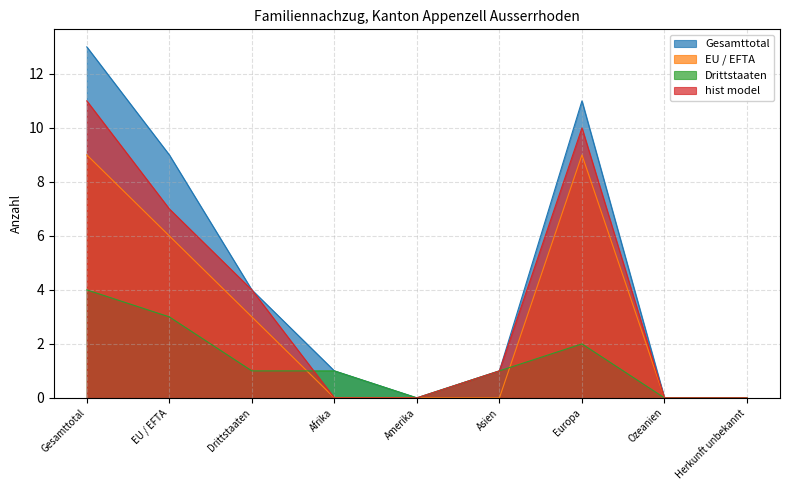

Reading right to left, extract all data points from this chart.

Gesamttotal: Herkunft unbekannt=0	Ozeanien=0	Europa=11	Asien=1	Amerika=0	Afrika=1	Drittstaaten=4	EU / EFTA=9	Gesamttotal=13
EU / EFTA: Herkunft unbekannt=0	Ozeanien=0	Europa=9	Asien=0	Amerika=0	Afrika=0	Drittstaaten=3	EU / EFTA=6	Gesamttotal=9
Drittstaaten: Herkunft unbekannt=0	Ozeanien=0	Europa=2	Asien=1	Amerika=0	Afrika=1	Drittstaaten=1	EU / EFTA=3	Gesamttotal=4
hist model: Herkunft unbekannt=0	Ozeanien=0	Europa=10	Asien=1	Amerika=0	Afrika=0	Drittstaaten=4	EU / EFTA=7	Gesamttotal=11